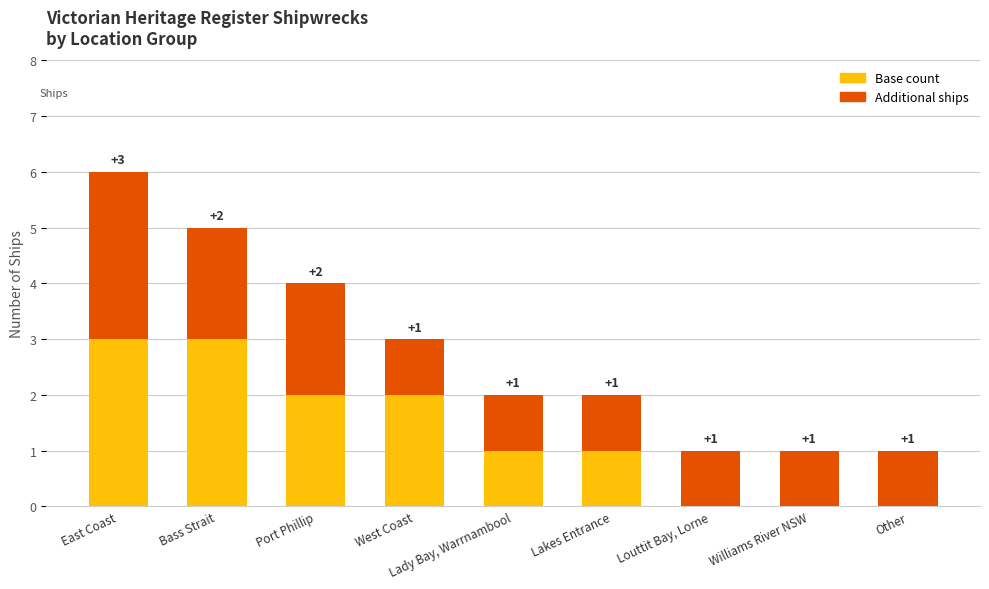

At which category is the sum across all series the highest?

East Coast